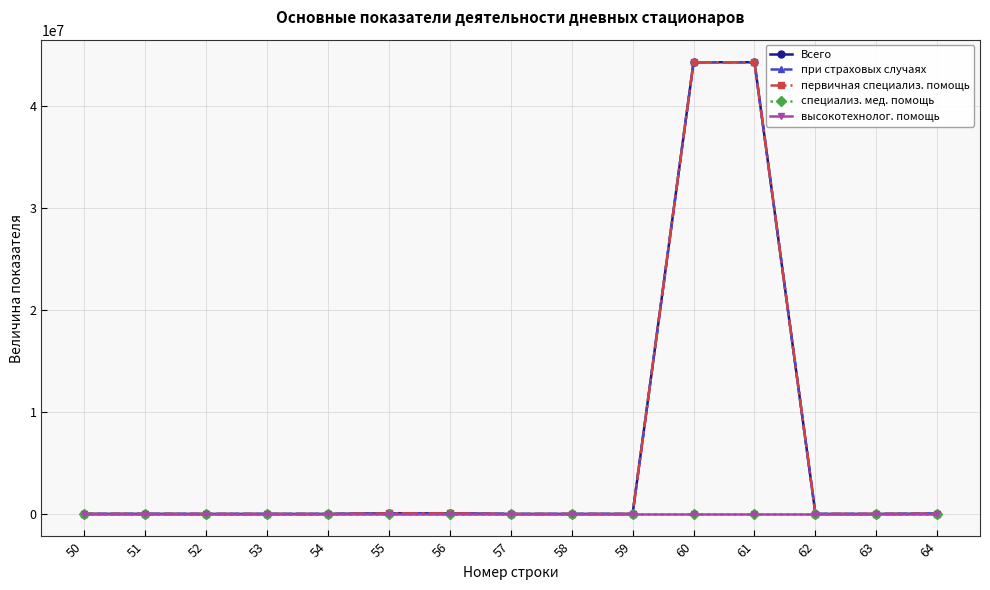

How many lines are shown in the chart?

5